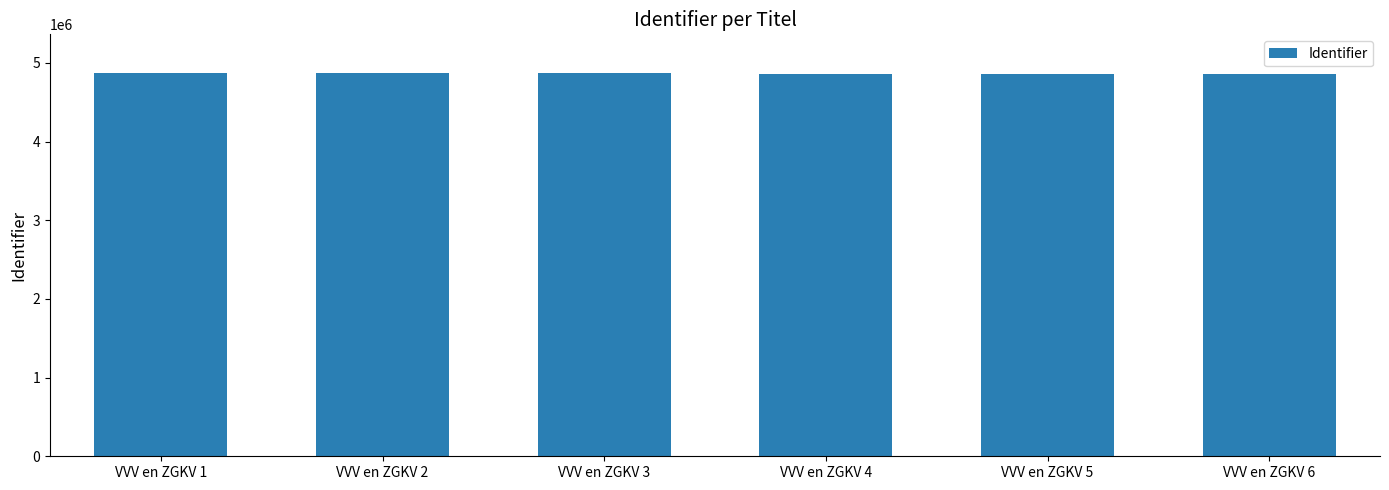

What is the value of the 5th bar from the left?

4862843